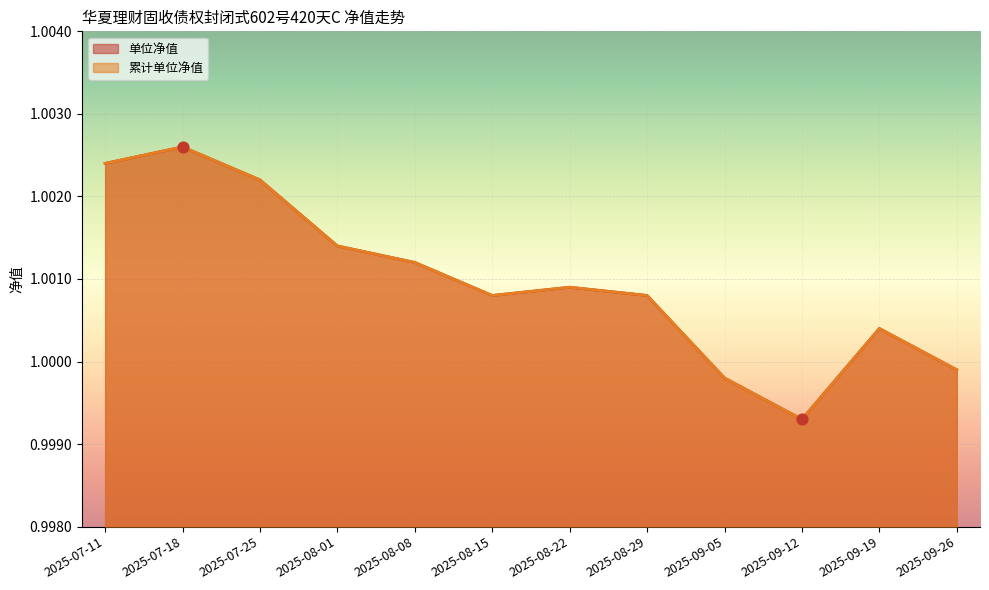

Which series has the largest total across all categories?

单位净值